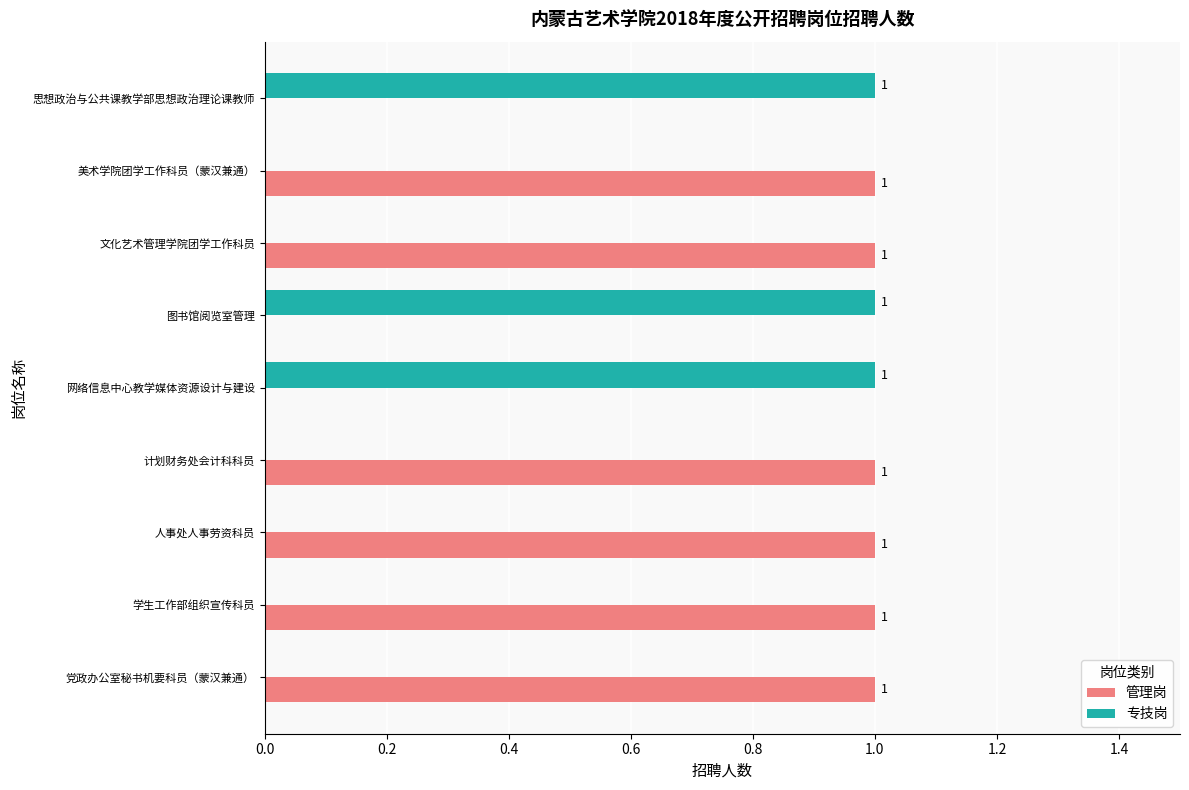

Which series has the largest total across all categories?

管理岗